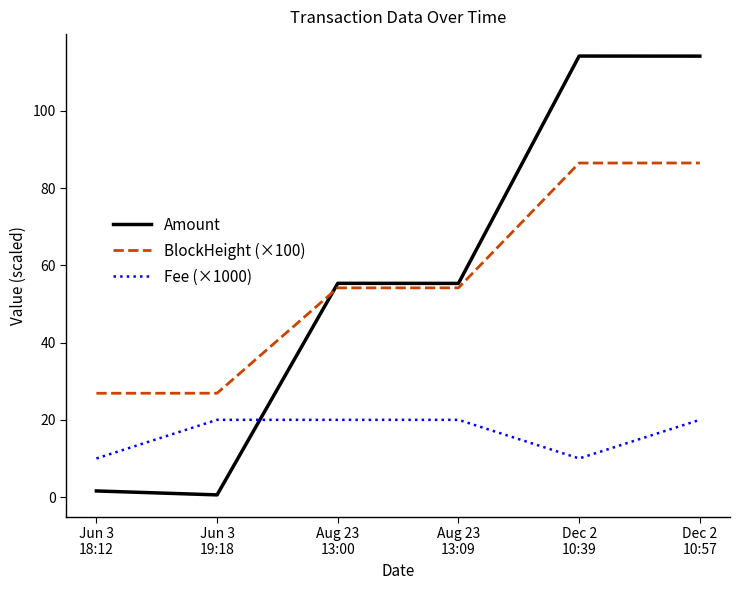

Rank the series by their maximum value, from highest to lowest.

Amount, BlockHeight (×100), Fee (×1000)